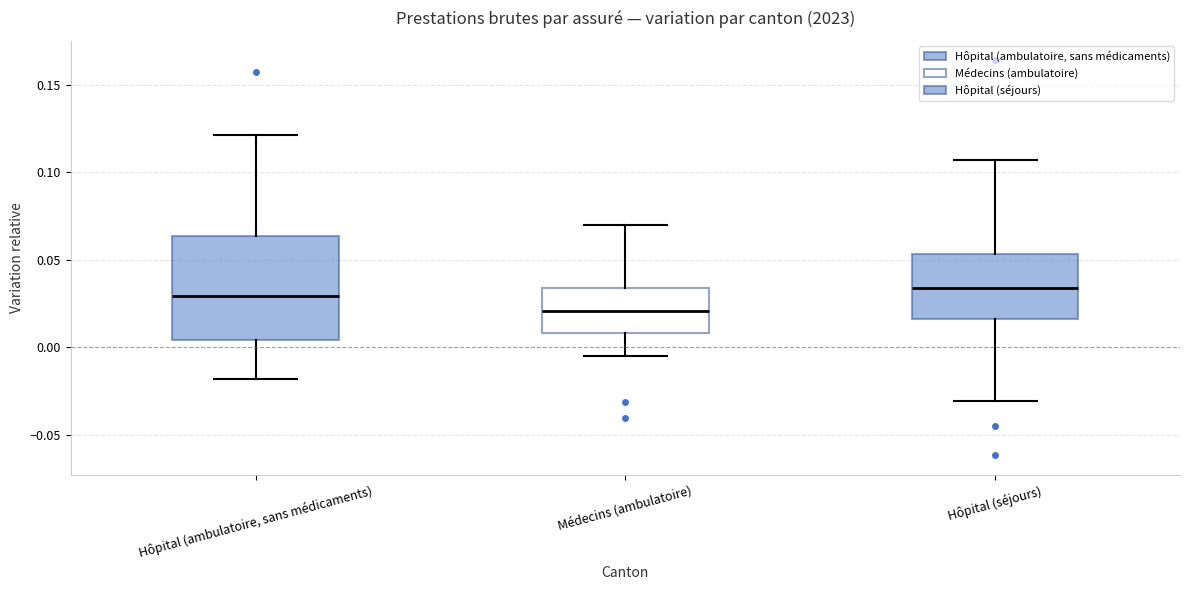

Reading left to right, transcribe this box plot: for each box, give where its median line is, the range the box spans, and where its two whiskers end, as read against the y-axis. The values are not printed on the chart, so give them approximately, as read against the axis.

Hôpital (ambulatoire, sans médicaments): median 0.030, box 0.005 to 0.065, whiskers -0.020 to 0.120
Médecins (ambulatoire): median 0.020, box 0.010 to 0.035, whiskers -0.005 to 0.070
Hôpital (séjours): median 0.035, box 0.015 to 0.055, whiskers -0.030 to 0.105